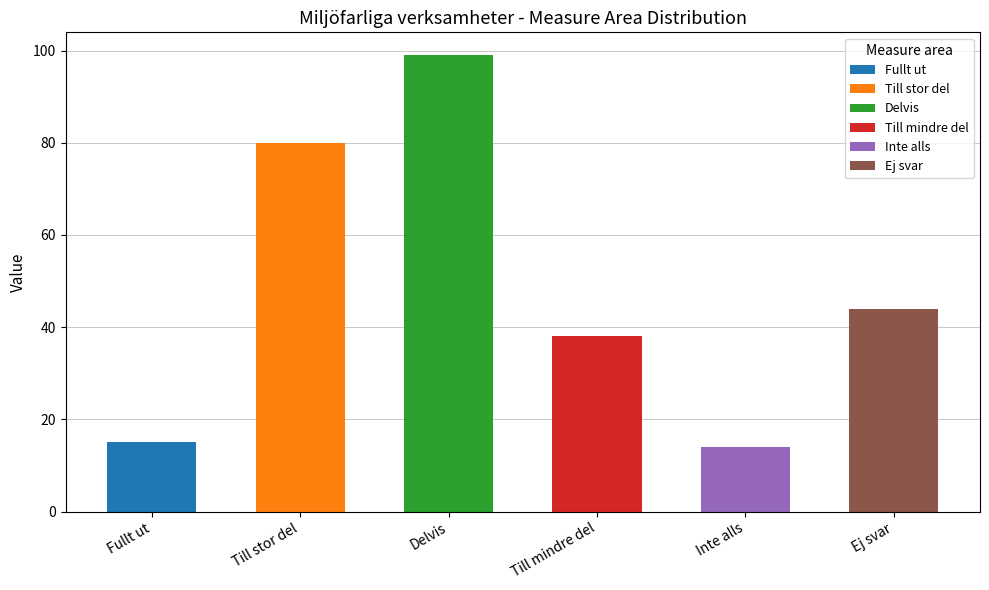

Approximately how many times larger is the value at Till mindre del compared to Till stor del?

0.5